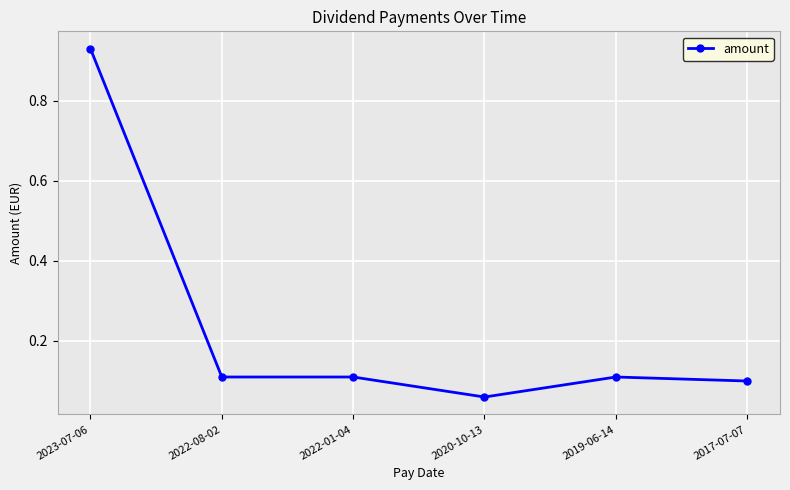

At which category does the chart reach its minimum across all series?

2020-10-13